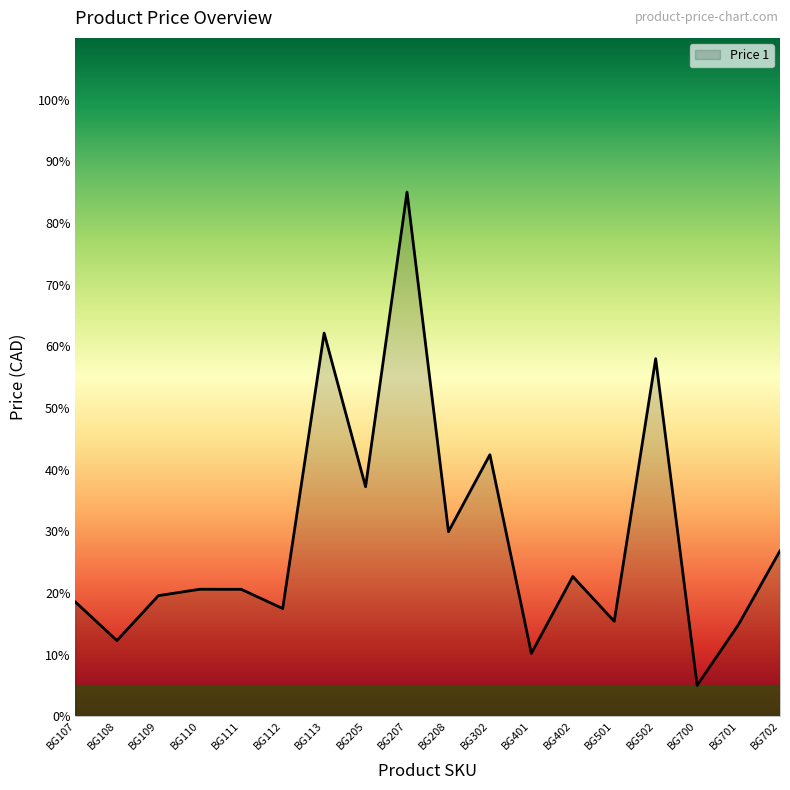

Where is the data nearest to the value 45?

BG302